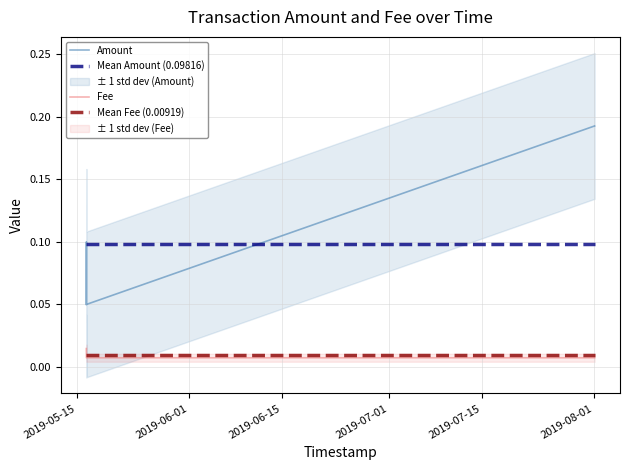

Is it true that Mean Fee (0.00919) equals 0.0 at 2019-06-15?

False